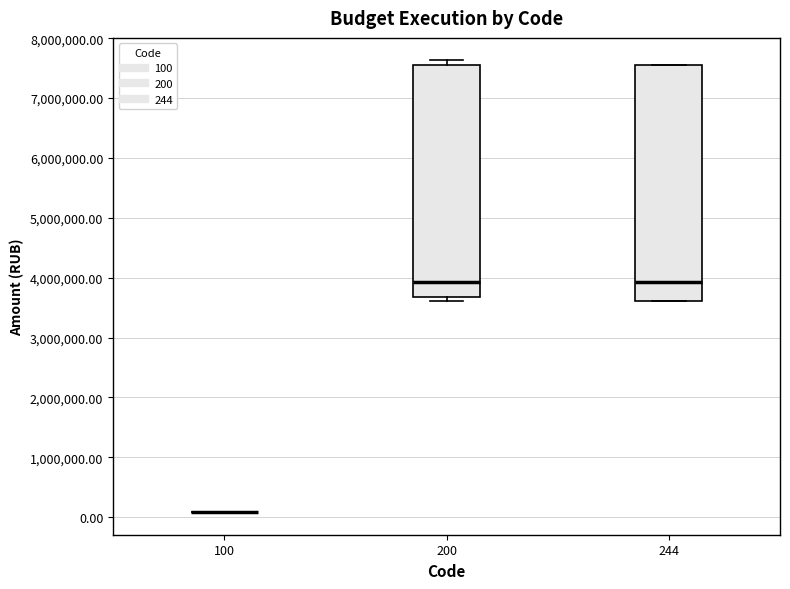

Reading left to right, transcribe this box plot: for each box, give where its median line is, the range the box spans, and where its two whiskers end, as read against the y-axis. The values are not printed on the chart, so give them approximately, as read against the axis.

100: box collapsed to a line at 100000, whiskers 100000 to 100000
200: median 3900000, box 3700000 to 7500000, whiskers 3600000 to 7600000
244: median 3900000, box 3600000 to 7500000, whiskers 3600000 to 7500000